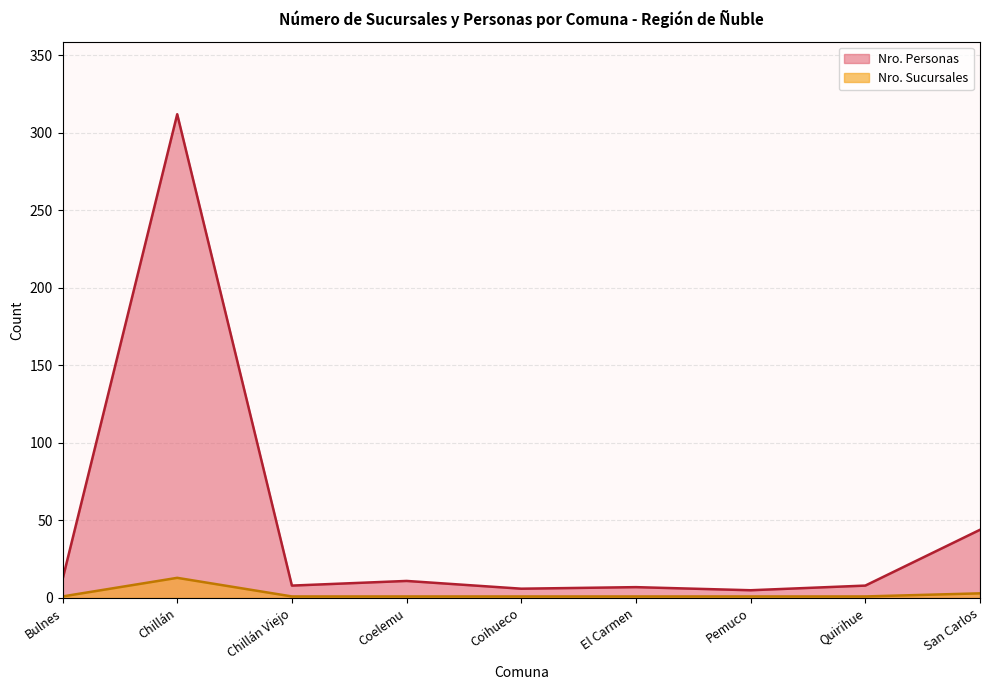

At which category is the sum across all series the highest?

Chillán